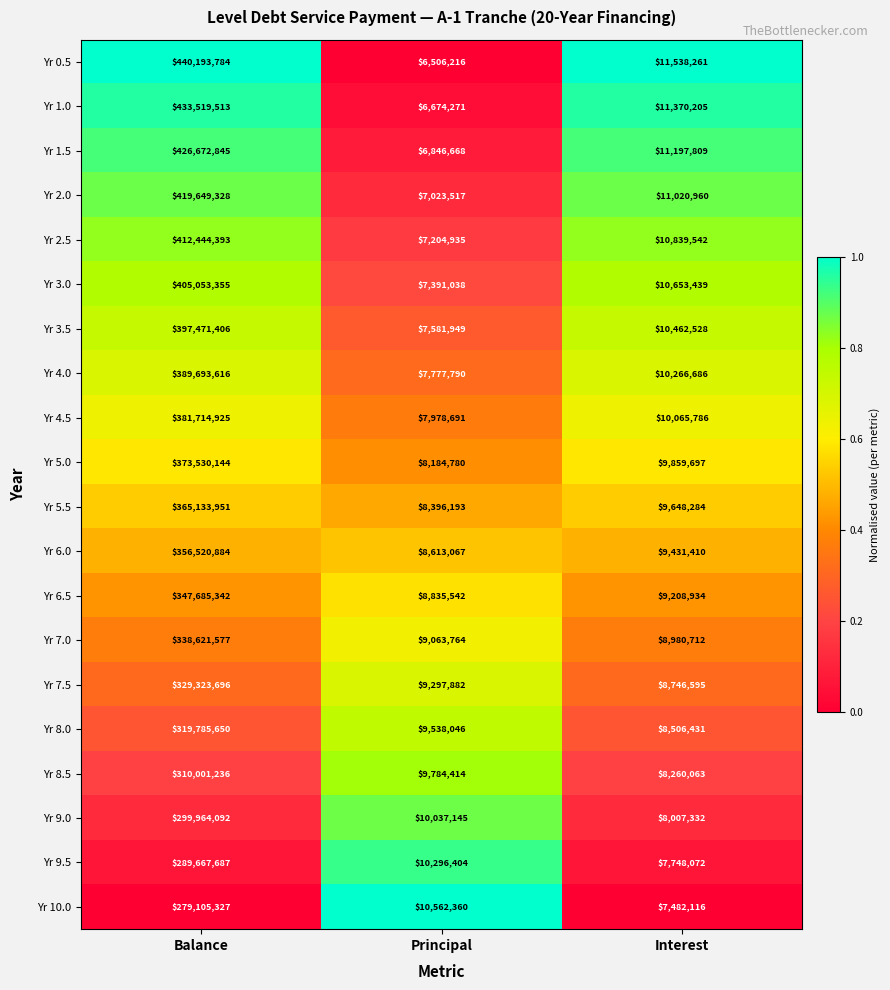

Is it true that Yr 7.0 equals 338621577 at Balance?

True